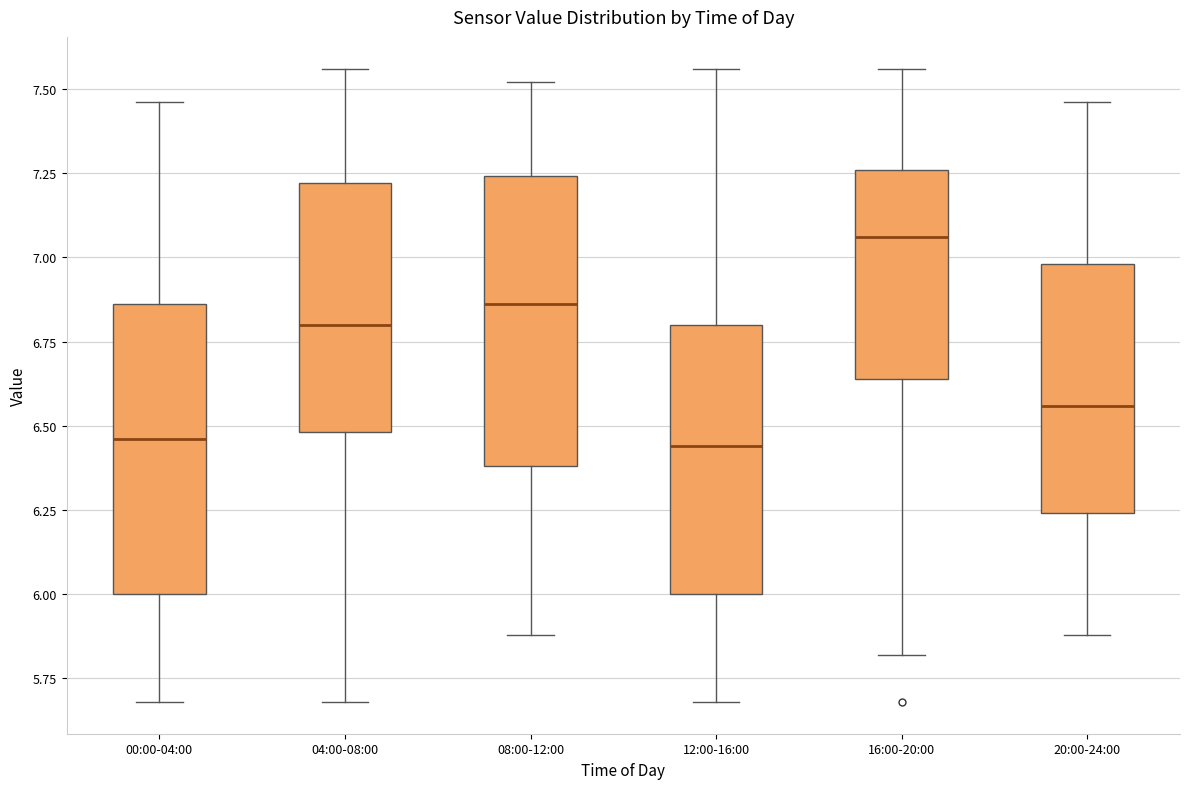

Reading left to right, transcribe this box plot: for each box, give where its median line is, the range the box spans, and where its two whiskers end, as read against the y-axis. The values are not printed on the chart, so give them approximately, as read against the axis.

00:00-04:00: median 6.45, box 6.00 to 6.85, whiskers 5.70 to 7.45
04:00-08:00: median 6.80, box 6.50 to 7.20, whiskers 5.70 to 7.55
08:00-12:00: median 6.85, box 6.40 to 7.25, whiskers 5.90 to 7.50
12:00-16:00: median 6.45, box 6.00 to 6.80, whiskers 5.70 to 7.55
16:00-20:00: median 7.05, box 6.65 to 7.25, whiskers 5.80 to 7.55
20:00-24:00: median 6.55, box 6.25 to 7.00, whiskers 5.90 to 7.45